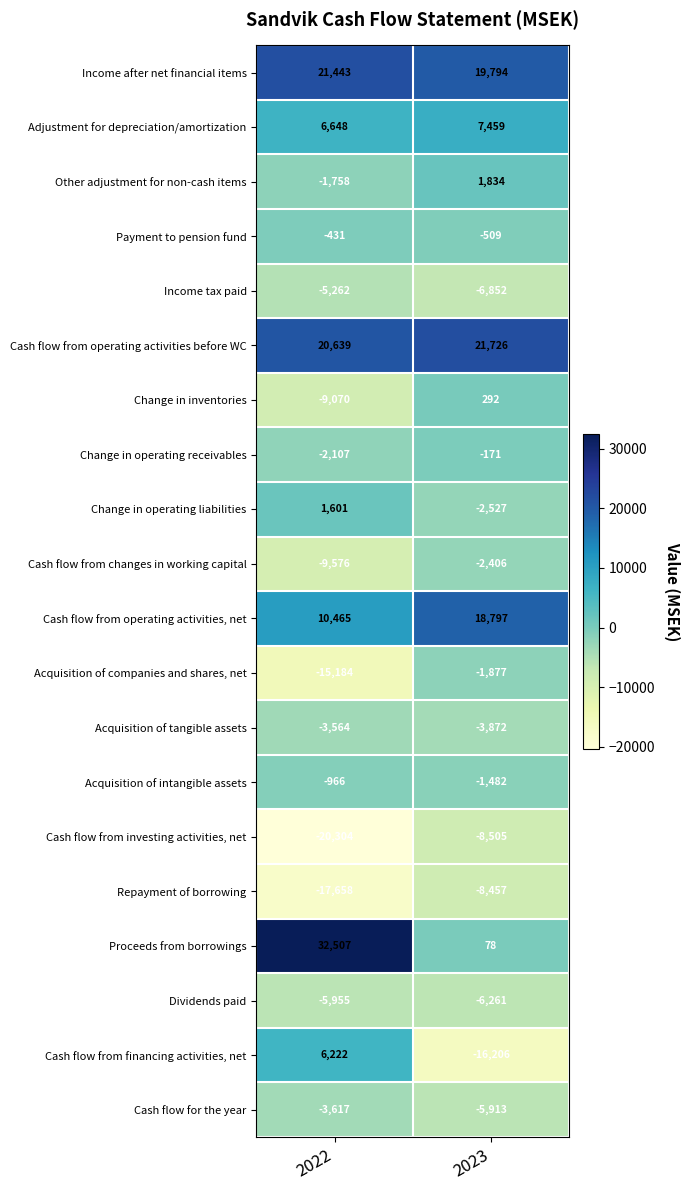

What is the spread (max minus min) of values at 2023?

37932